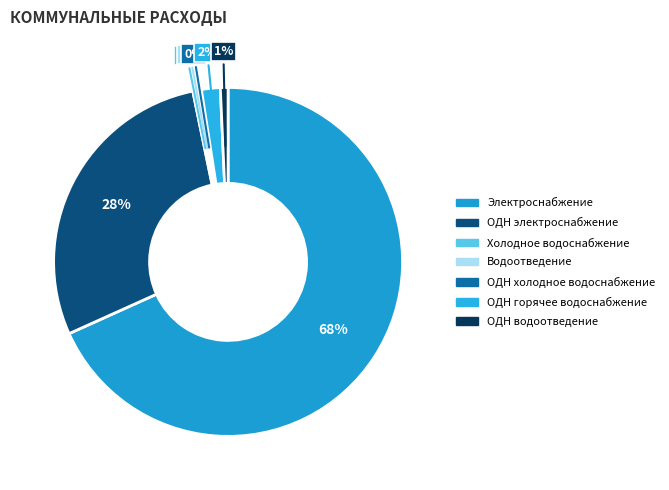

How many segments does this pie chart have?

7